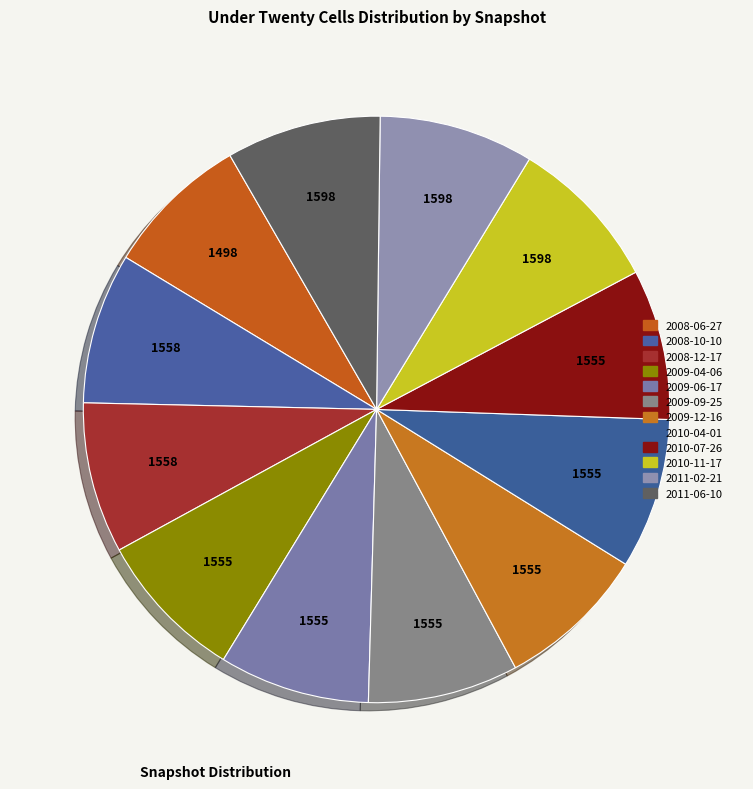

Count the number of slices in the pie.

12